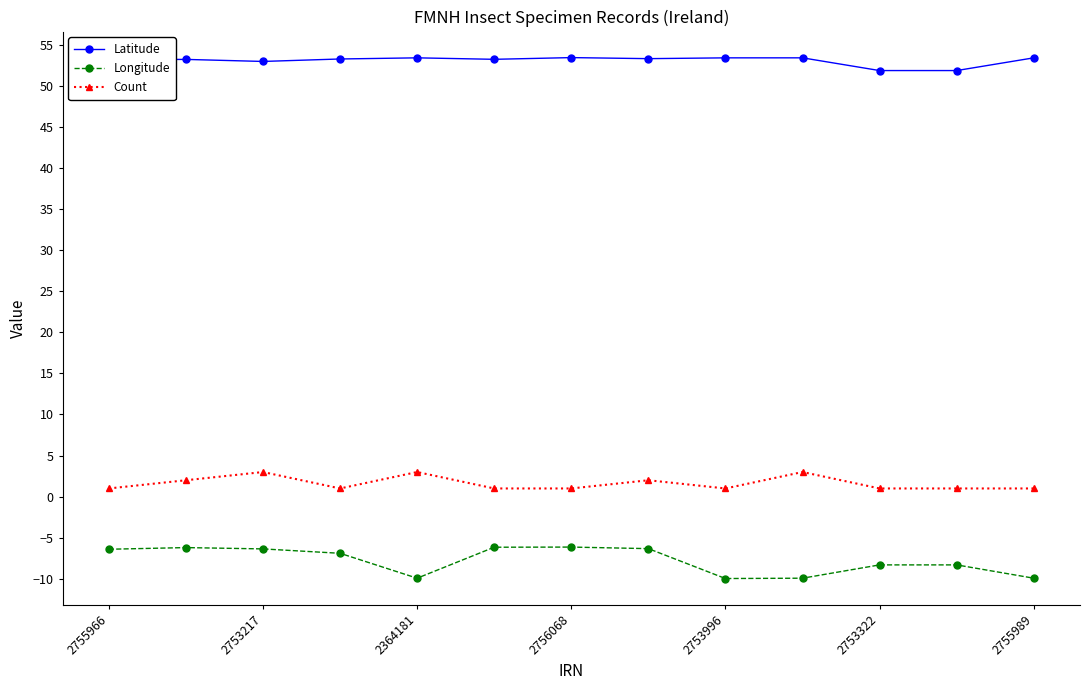

What is the value of the Latitude point at the 5th from the left?

53.4